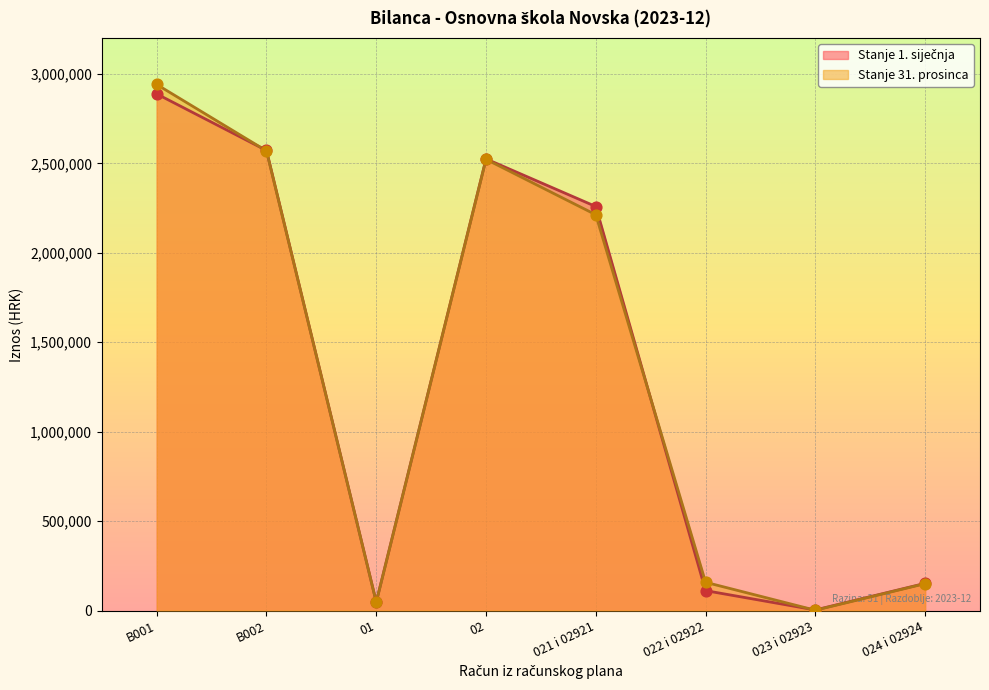

Which series contains the highest Y value?

Stanje 31. prosinca